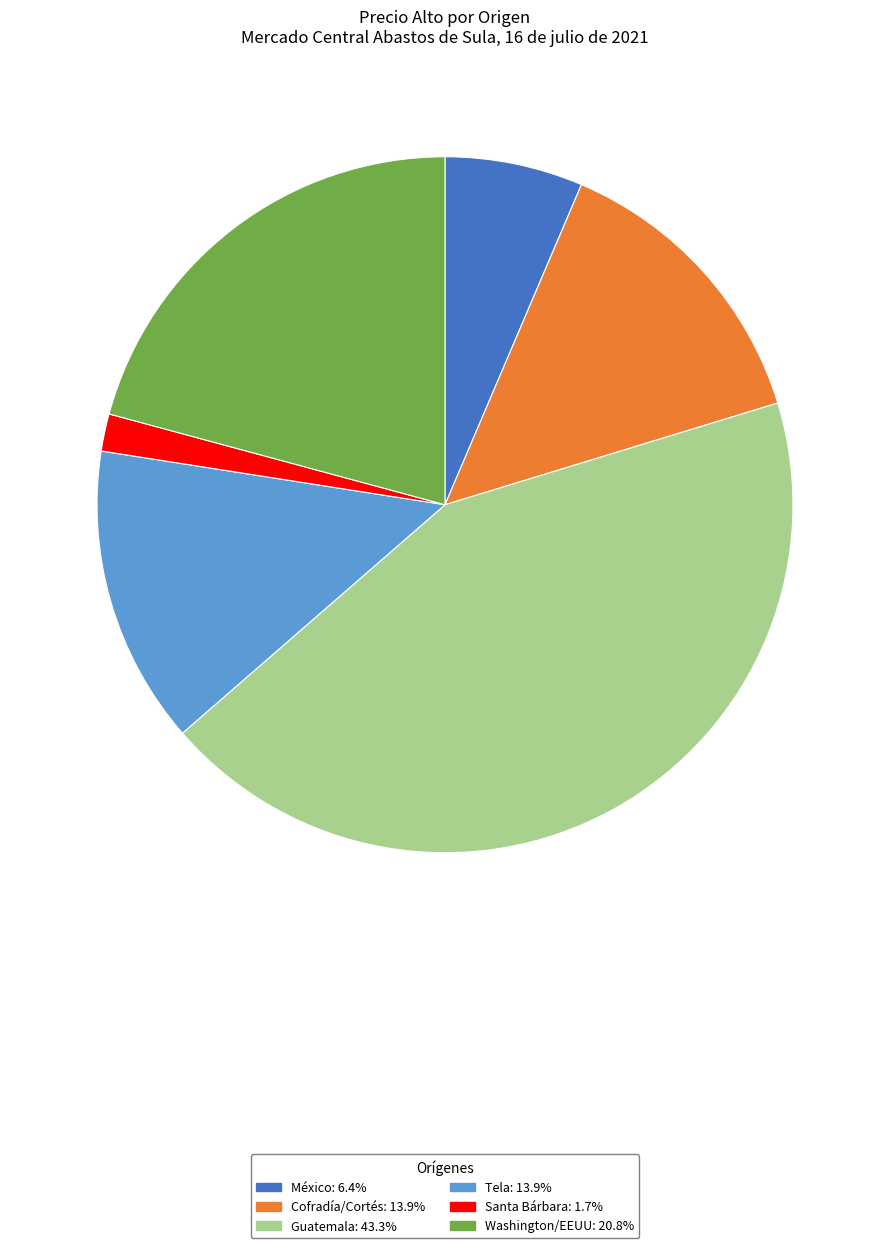

Is there a majority slice in this chart?

No